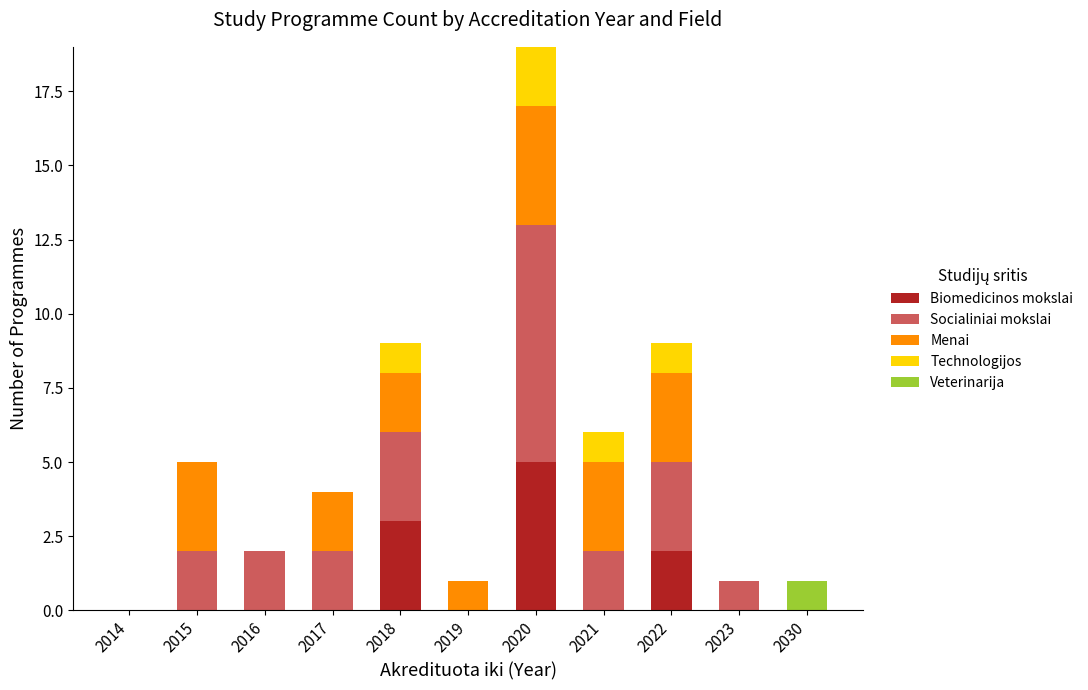

True or false: Biomedicinos mokslai has a value of 0 at 2014.

True